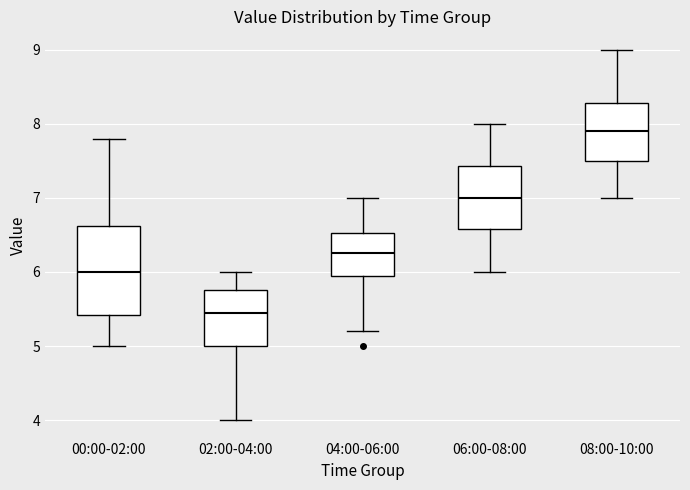

Comparing the boxes themselves (not the whiskers), which one is the tallest?

00:00-02:00